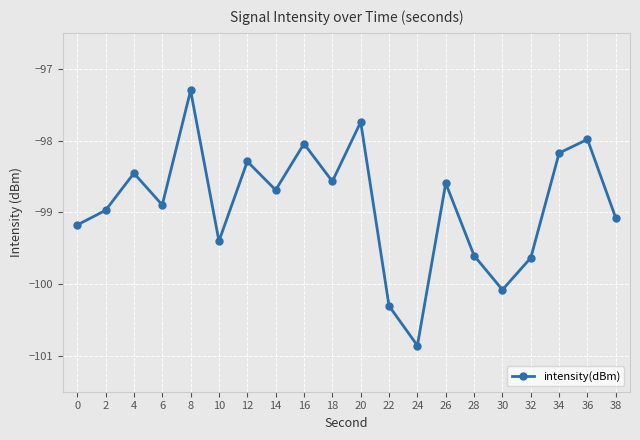

What is the change in value from 22 to 36?

+2.3